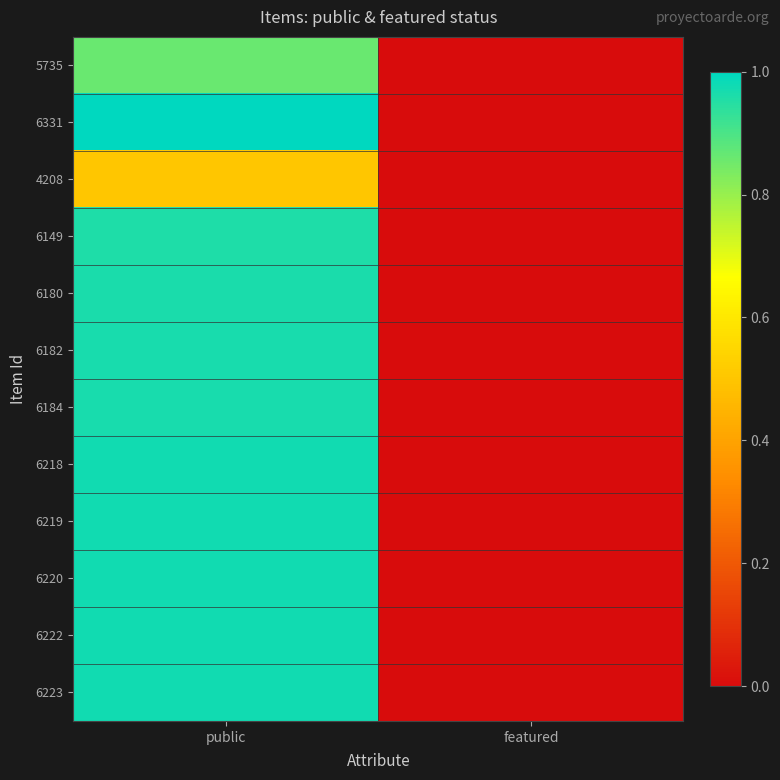

Reading right to left, extract all data points from this chart.

5735: featured=0.0	public=0.9
6331: featured=0.0	public=1.0
4208: featured=0.0	public=0.5
6149: featured=0.0	public=1.0
6180: featured=0.0	public=1.0
6182: featured=0.0	public=1.0
6184: featured=0.0	public=1.0
6218: featured=0.0	public=1.0
6219: featured=0.0	public=1.0
6220: featured=0.0	public=1.0
6222: featured=0.0	public=1.0
6223: featured=0.0	public=1.0